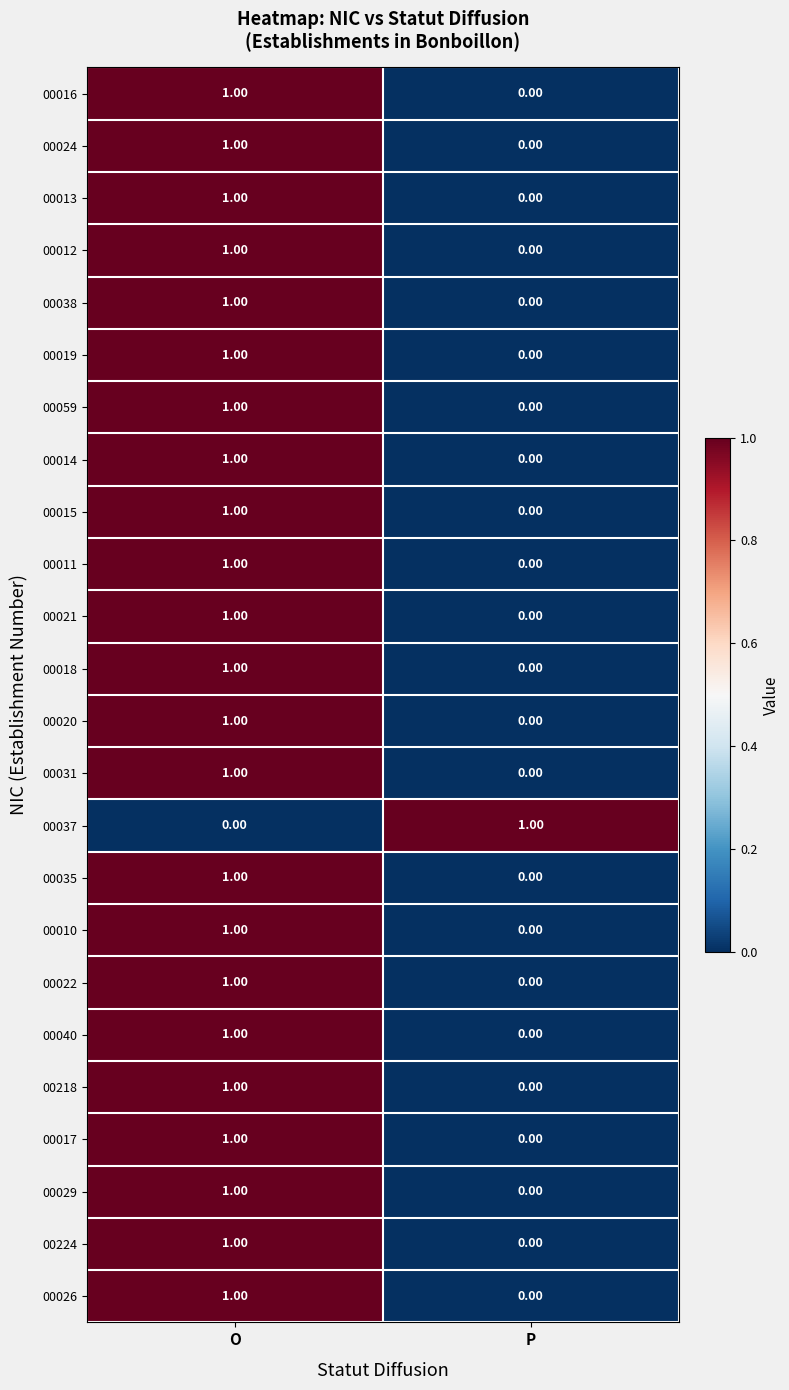

Count the number of categories in the chart.

2